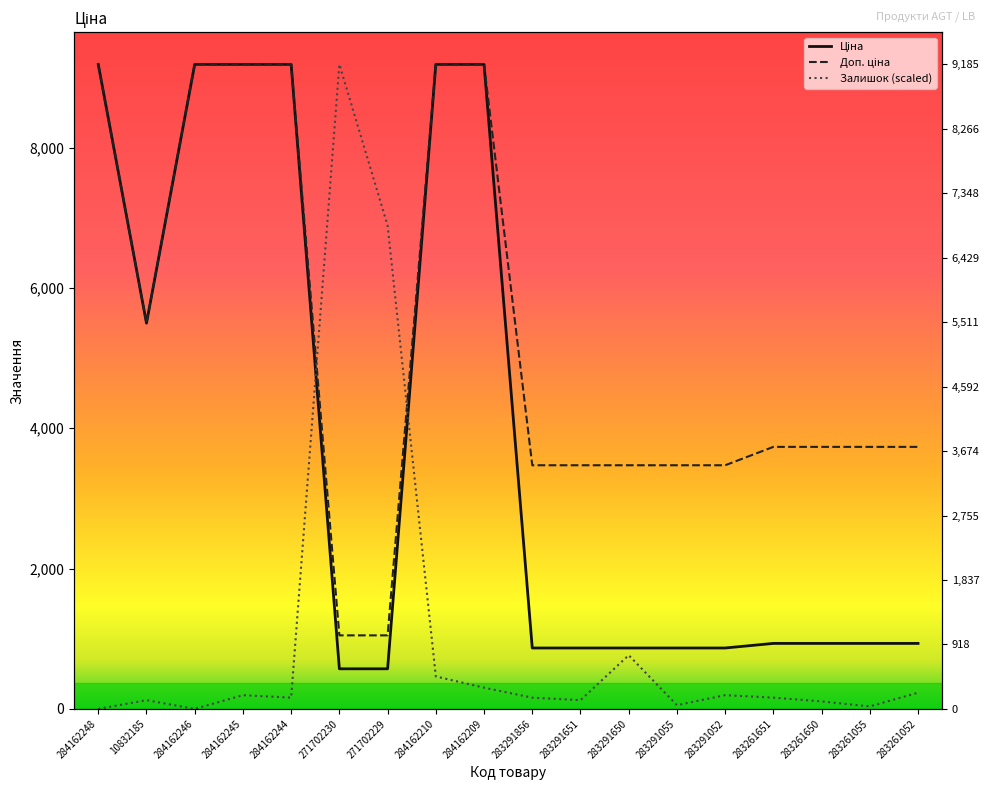

What is the sum of the Доп. ціна values at 284162248 and 271702230?

10233.1